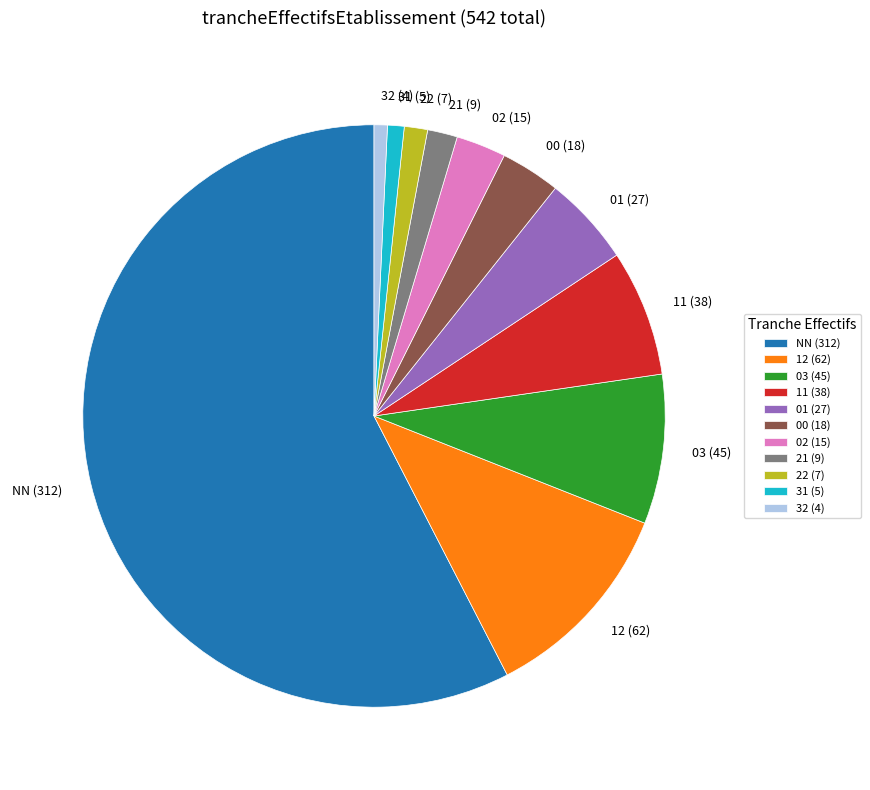

Which category has the biggest portion of the pie?

NN (312)